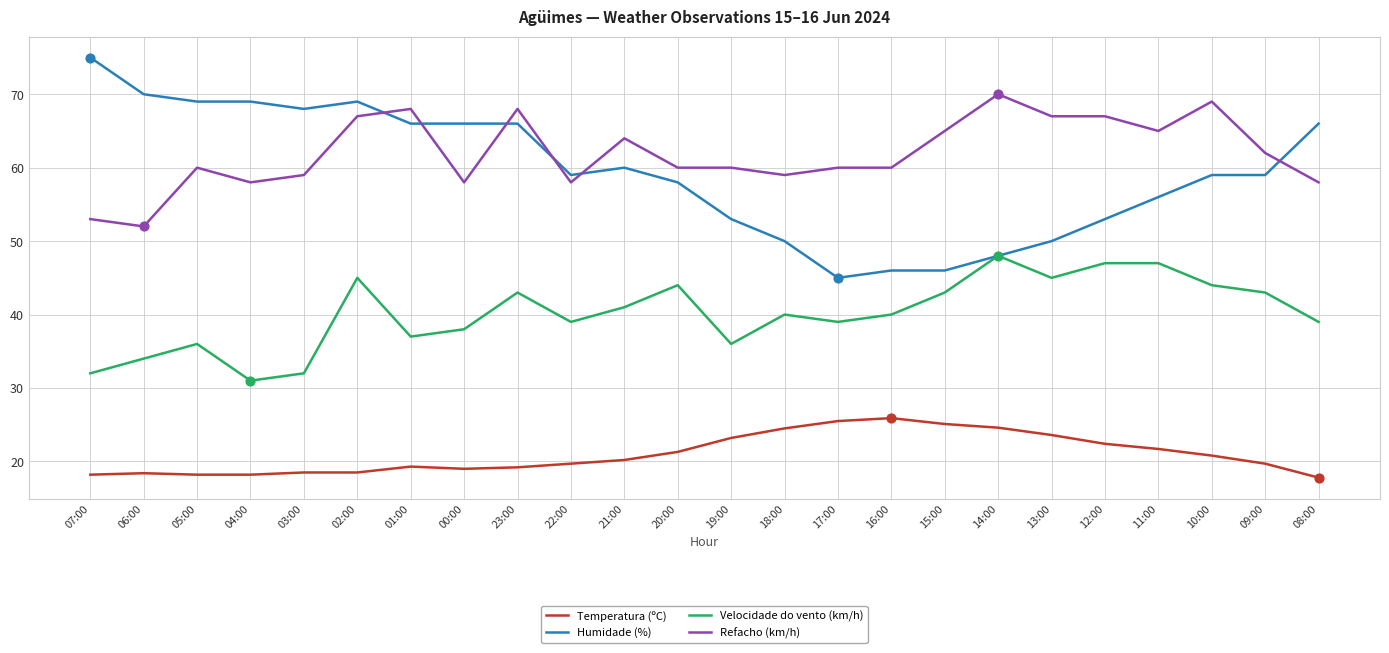

What is the total value across all series at 01:00?

190.3